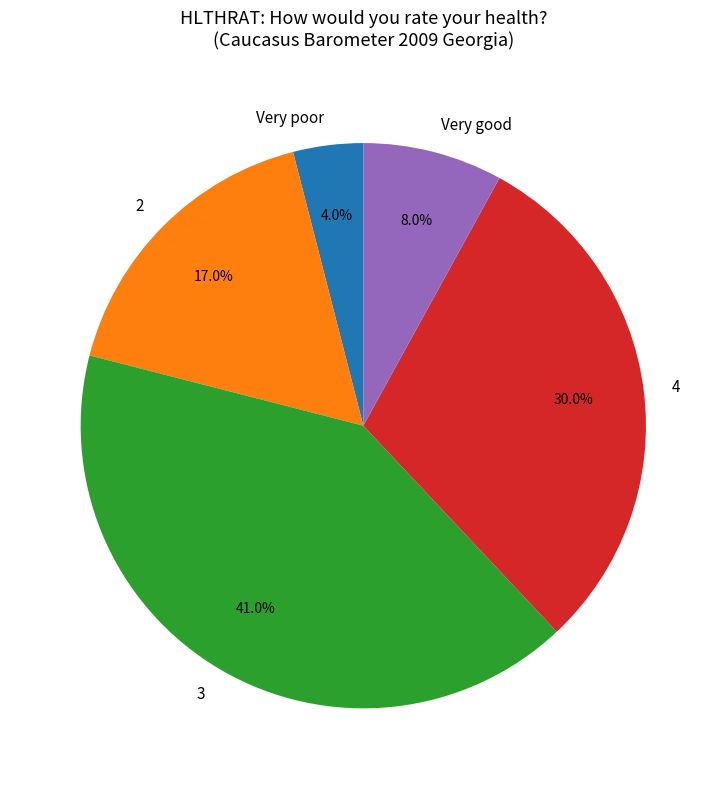

What is the total percentage of Very good and 4?

38.0%